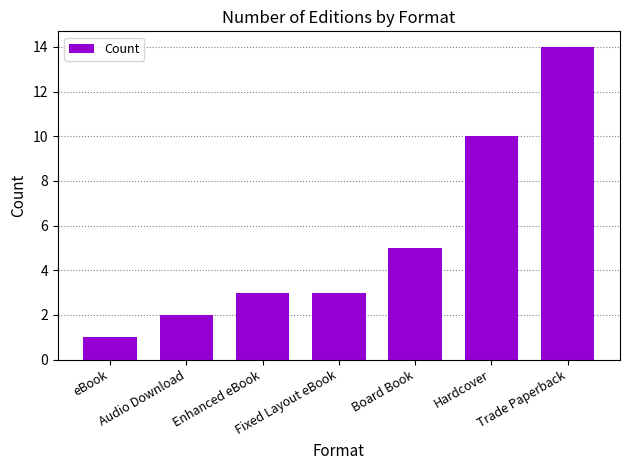

What is the ratio of the value at Enhanced eBook to the value at Board Book?

0.6